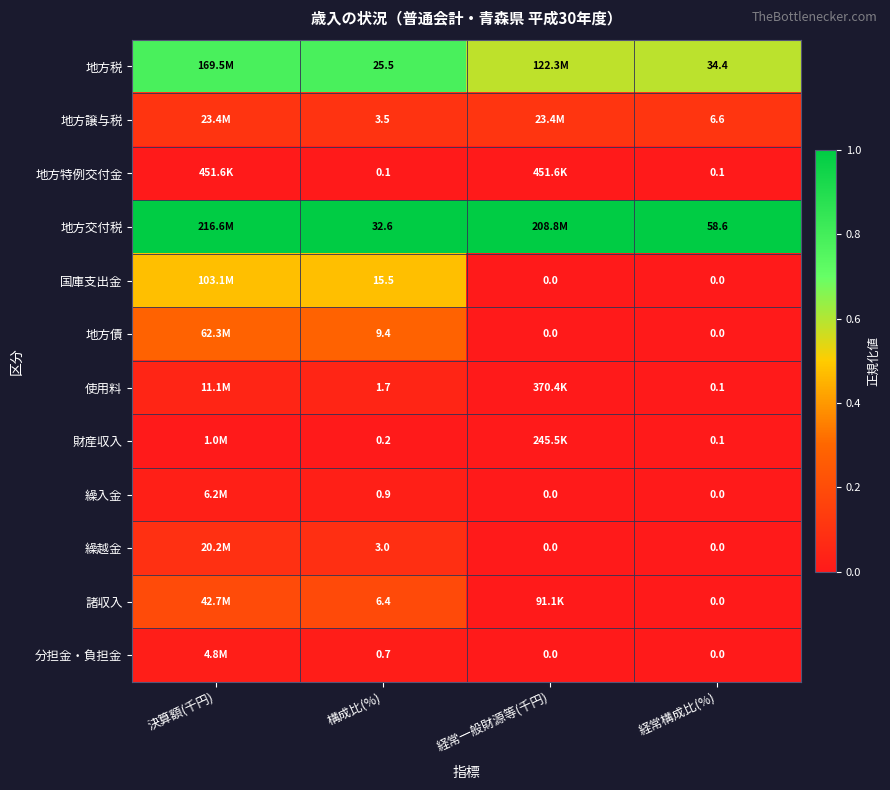

Is the value of 地方交付税 at 構成比(%) greater than the value of 地方債 at 構成比(%)?

Yes